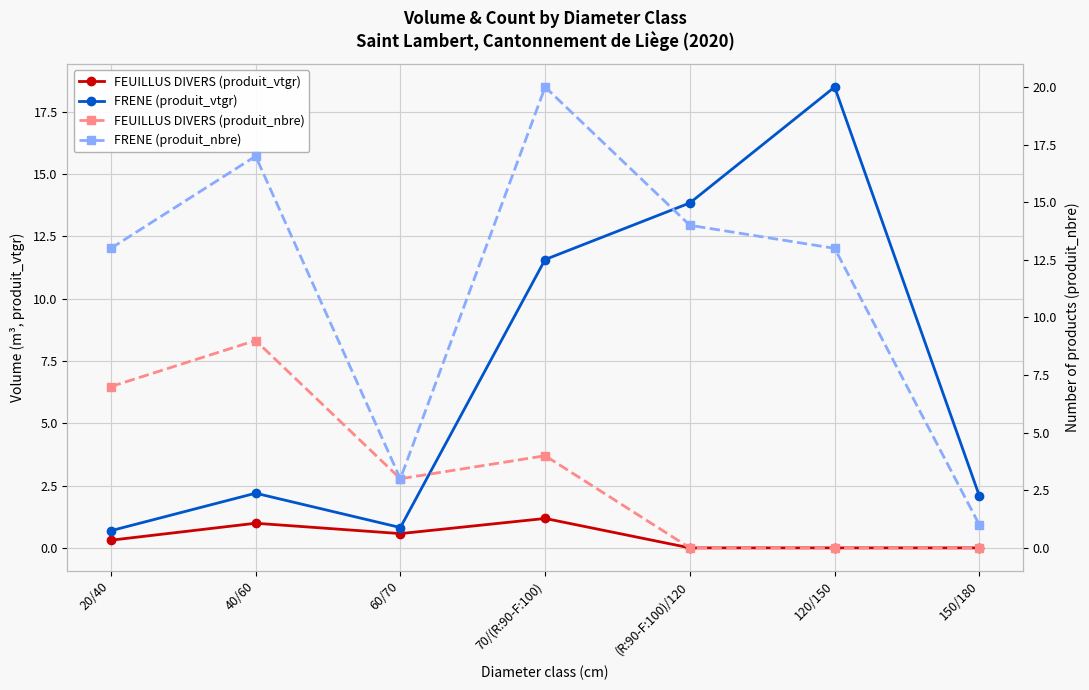

How many lines are shown in the chart?

4